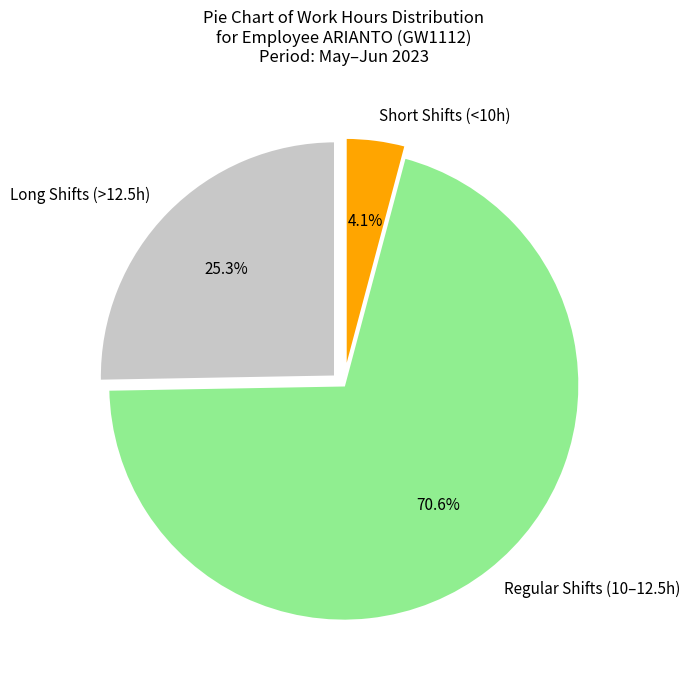

Which has a higher value, Short Shifts (<10h) or Long Shifts (>12.5h)?

Long Shifts (>12.5h)